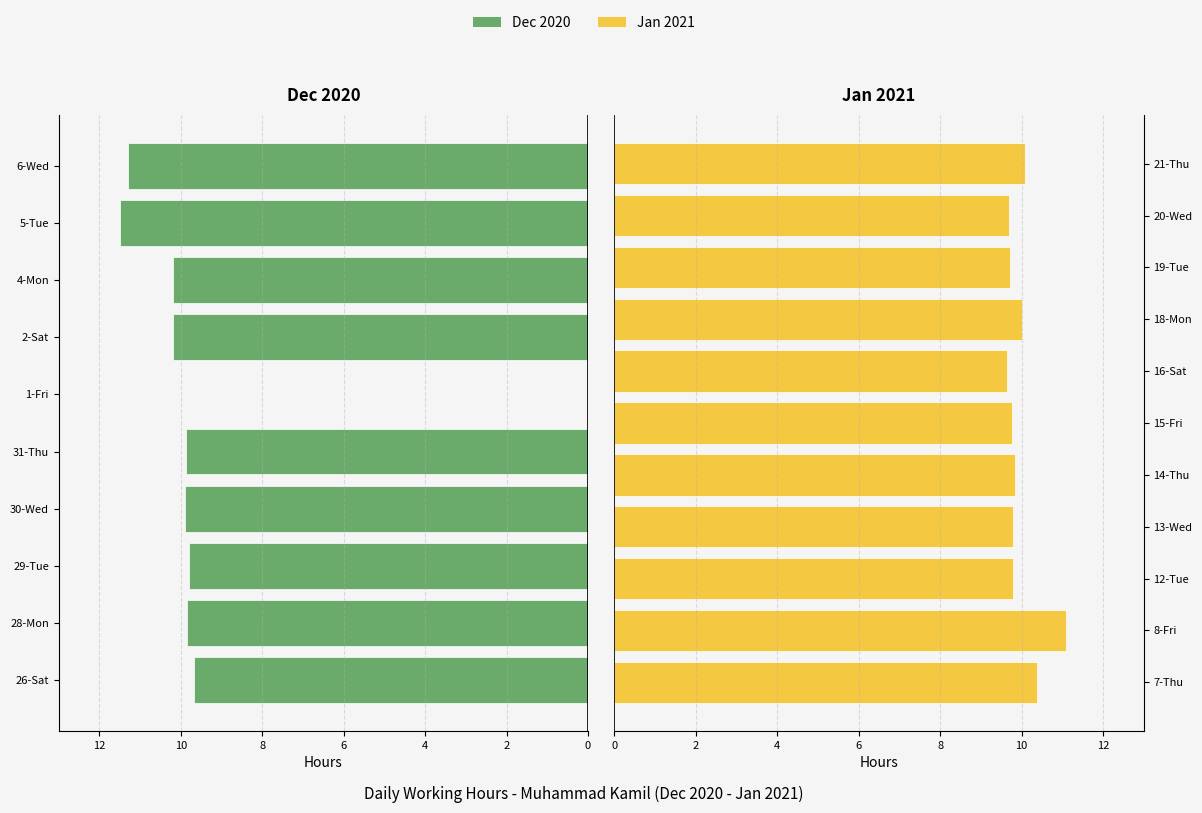

Reading left to right, list all the values displayed in this chart.

9.7	9.8	9.8	9.9	9.9	0.0	10.2	10.2	11.5	11.3	10.4	11.1	9.8	9.8	9.8	9.8	9.6	10.0	9.7	9.7	10.1